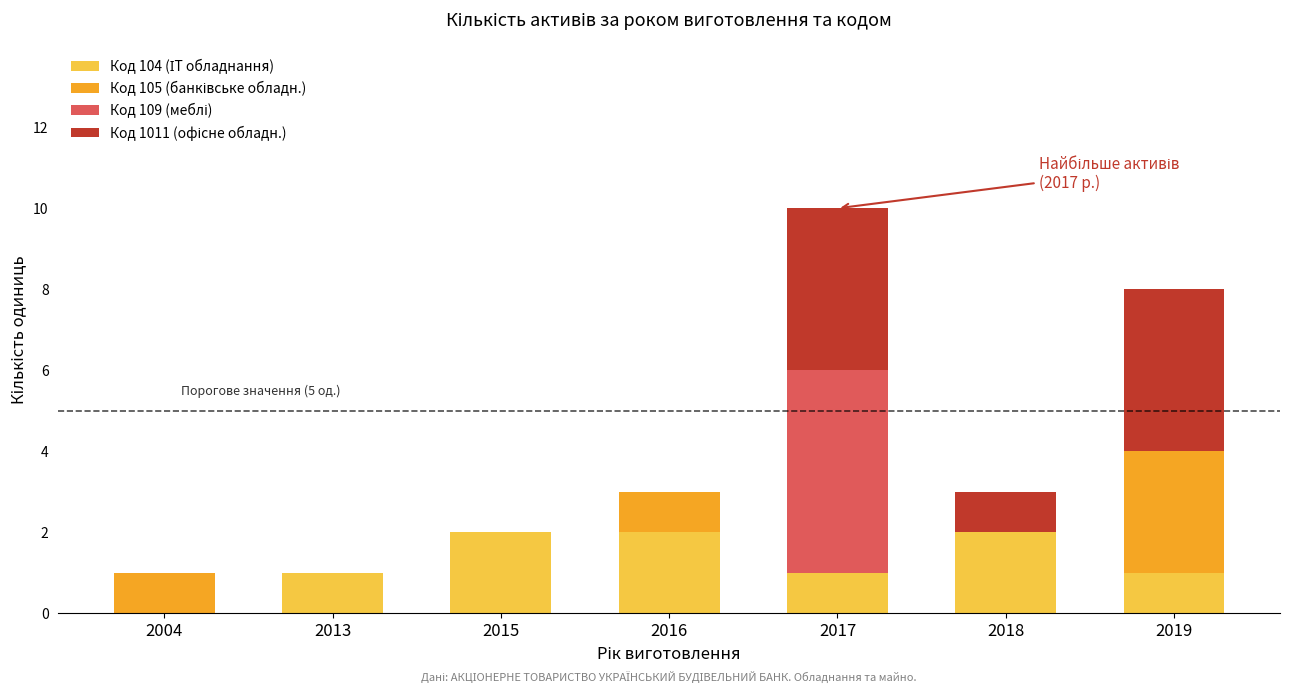

At which category is the sum across all series the highest?

2017